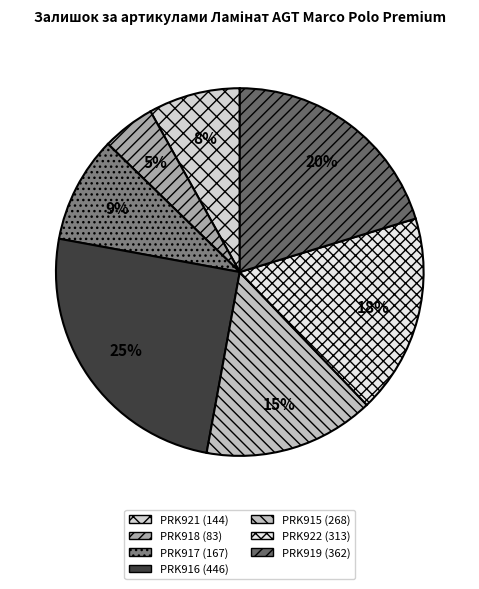

Count the number of slices in the pie.

7